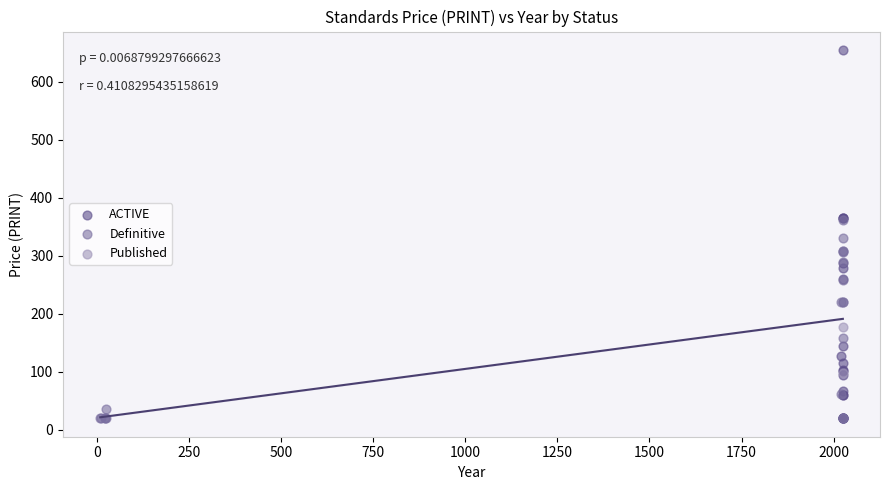

Which series reaches the maximum Y coordinate?

ACTIVE